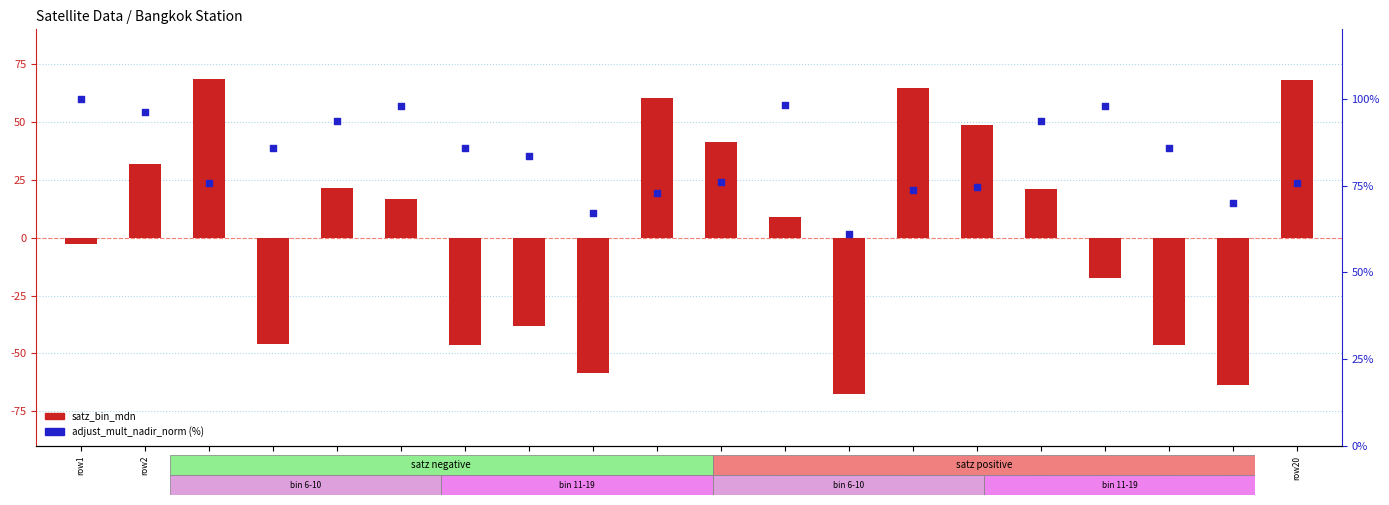

At which category is the sum across all series the highest?

row3